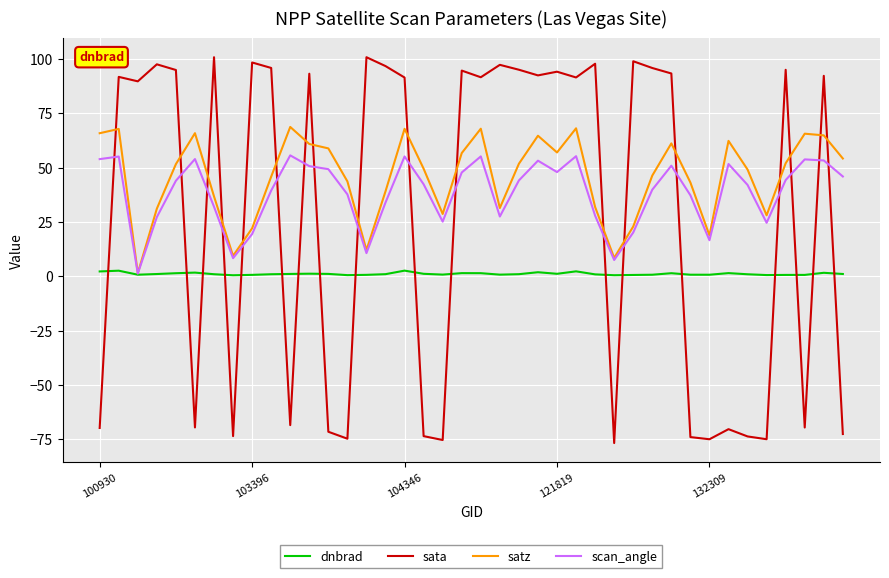

True or false: satz and sata intersect in this chart.

True